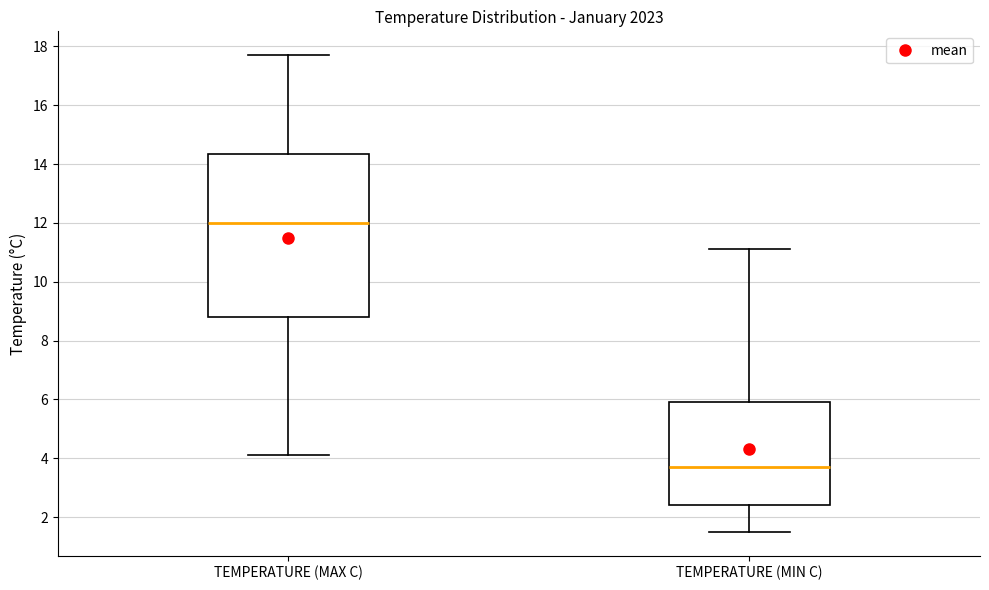

Which box has the highest median line?

TEMPERATURE (MAX C)